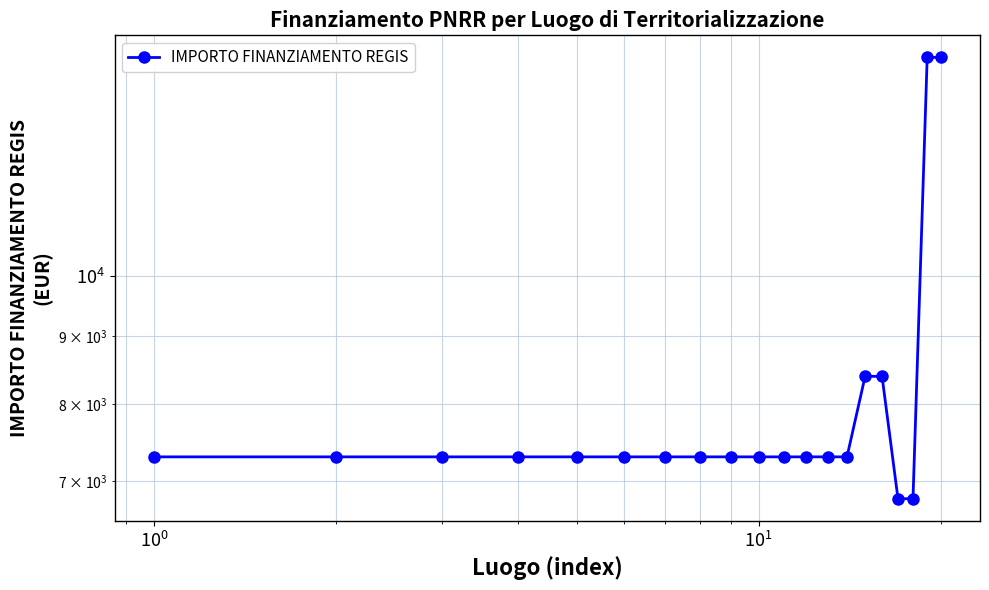

What is the difference between the second highest and second lowest values?

7812.1